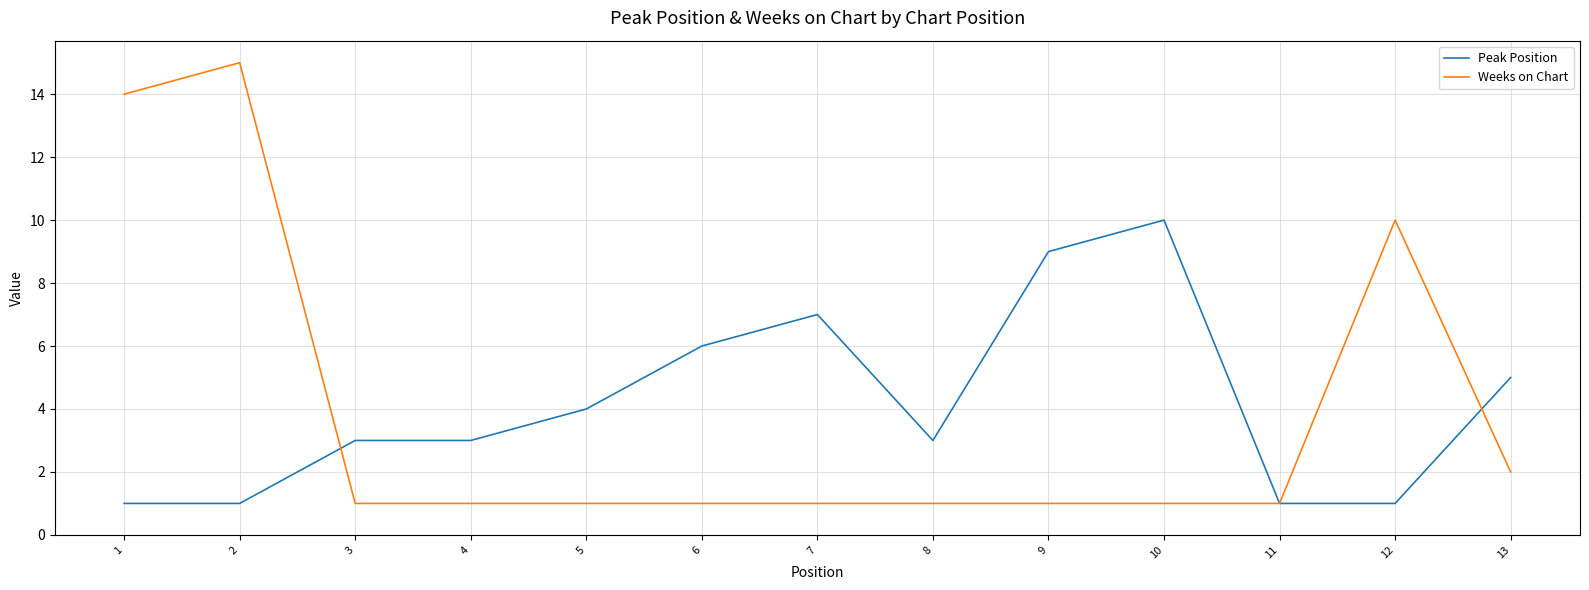

What is the greatest value displayed?

15